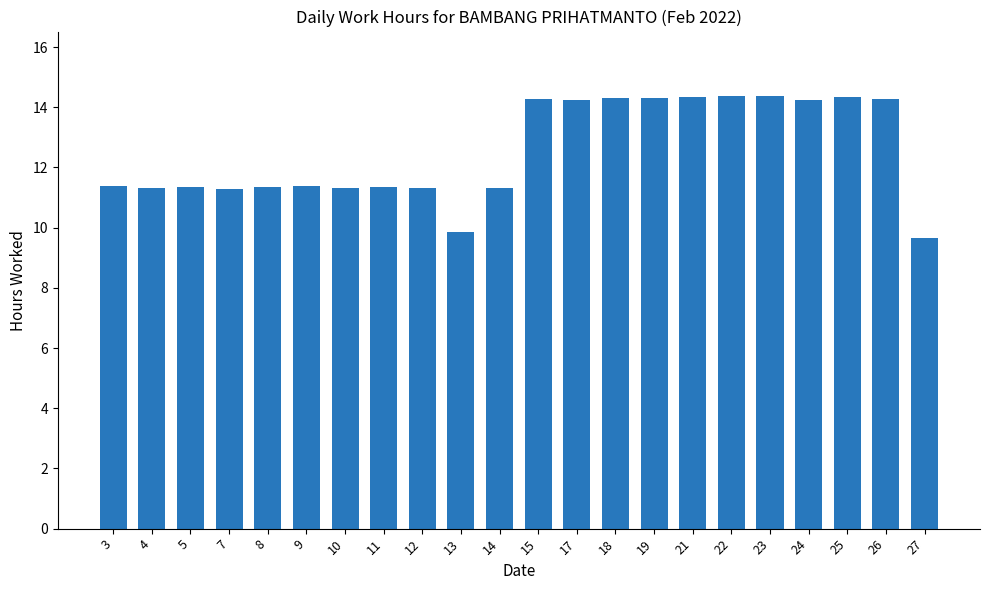

Which has a higher value, 5 or 17?

17